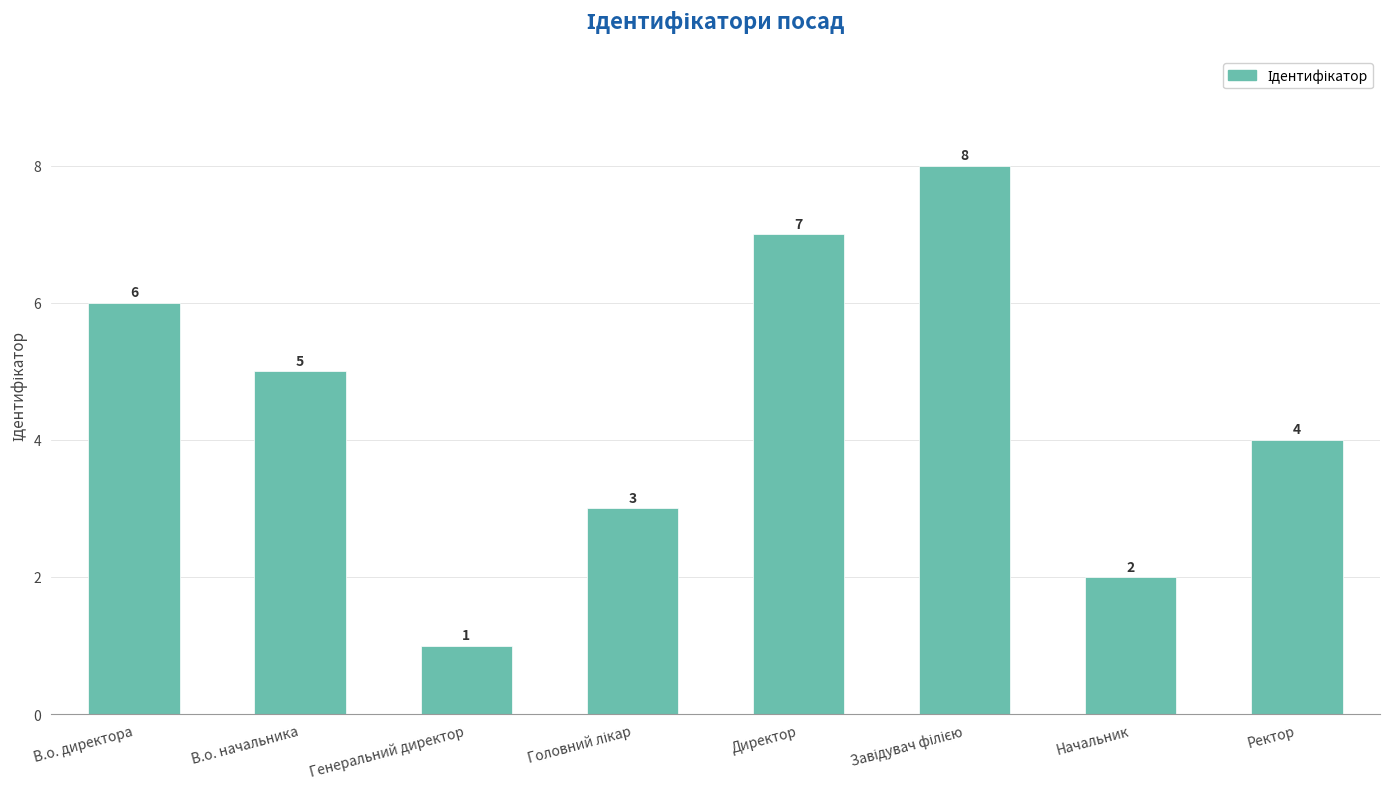

What is the label of the 2nd bar from the right?

Начальник